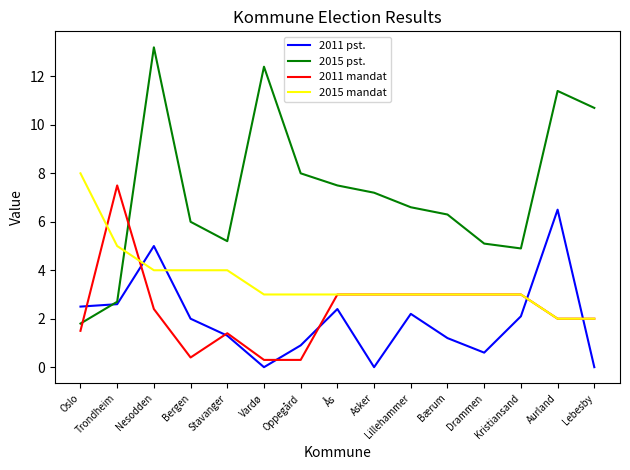

Where do 2015 mandat and 2011 mandat first cross each other?

Oslo and Trondheim